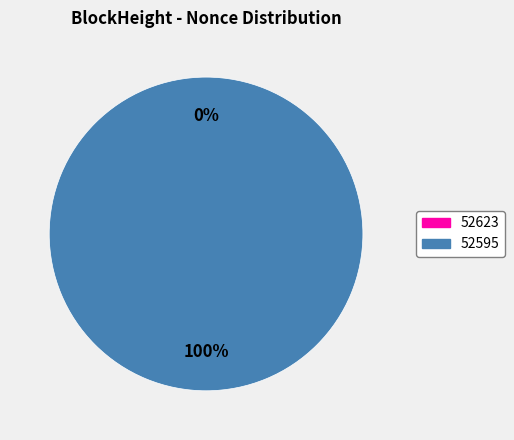

Is there a majority slice in this chart?

Yes